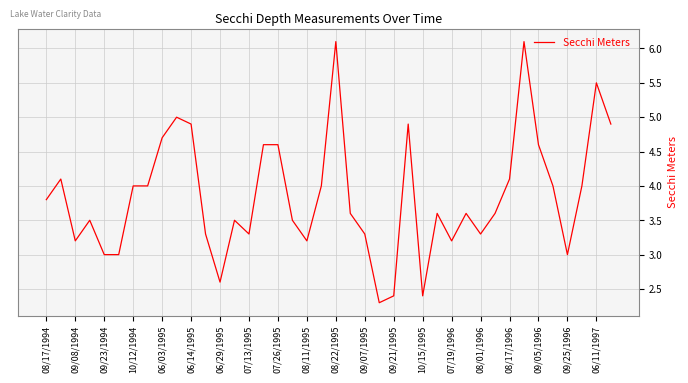

What is the greatest value displayed?

6.1